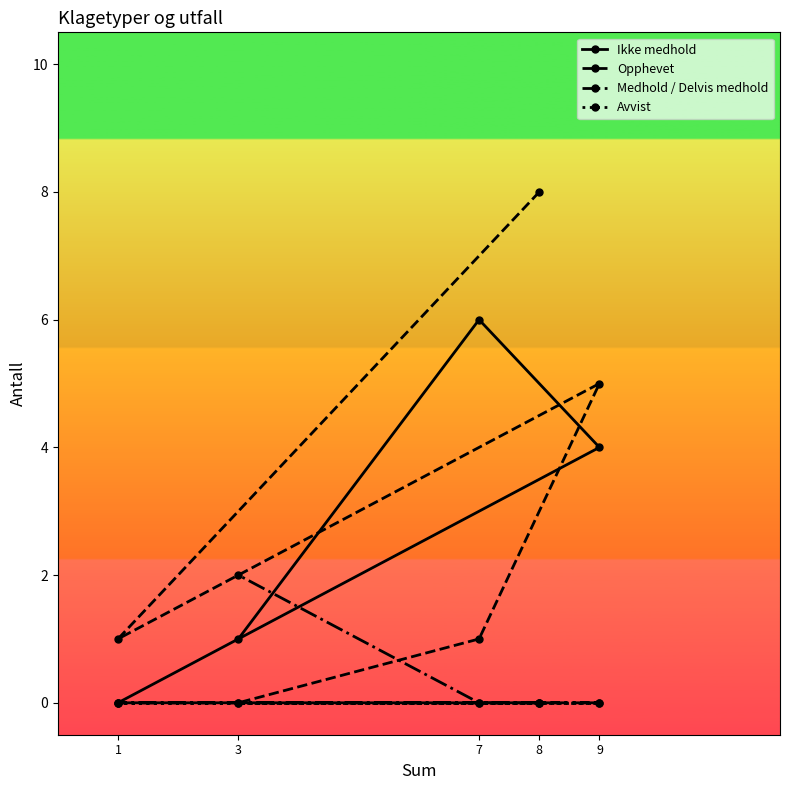

True or false: Medhold / Delvis medhold has more than 0 interior local peaks.

False